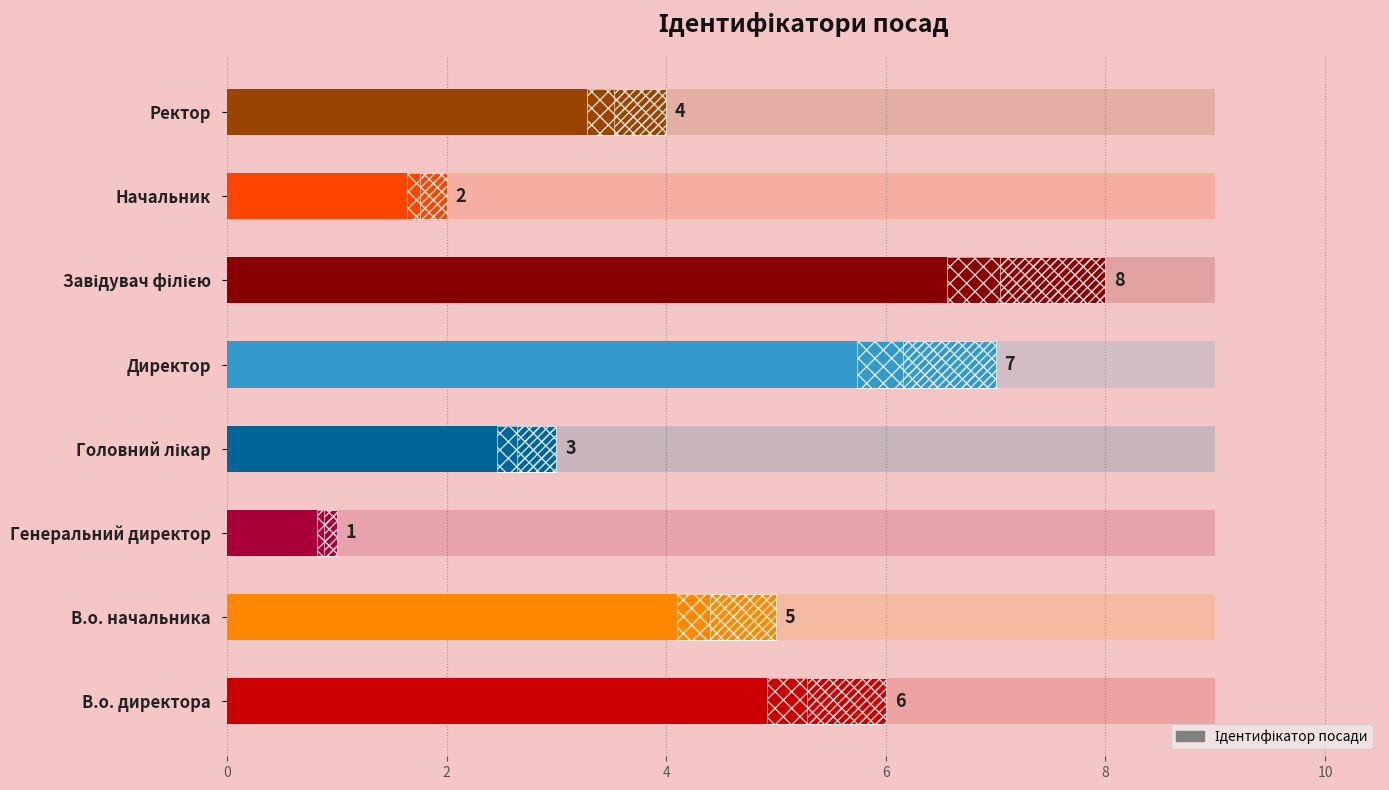

Reading left to right, what are all the values shown in this chart?

6	5	1	3	7	8	2	4